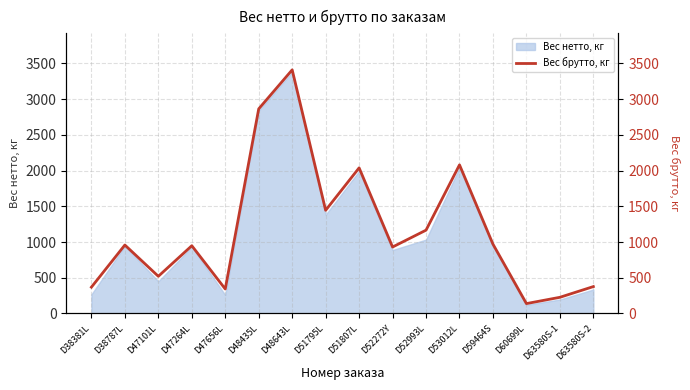

Reading right to left, what are all the values shown in this chart?

376	226	138	970	2080	1166	930	2038	1444	3410	2864	342	948	520	958	368